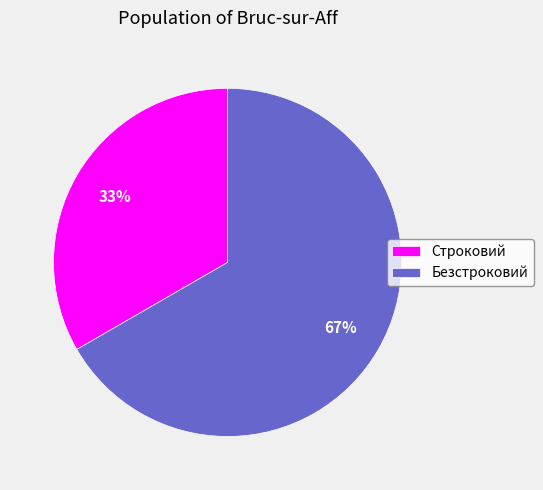

To the nearest percent, what portion does Безстроковий represent?

67%